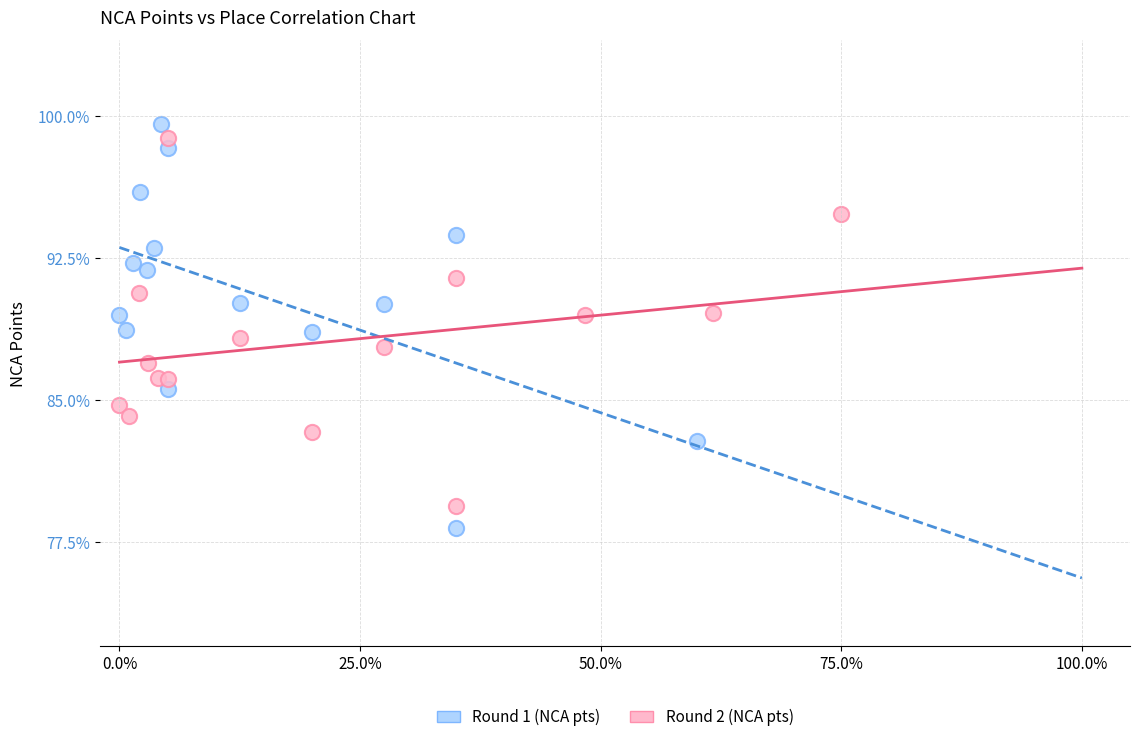

Which series reaches the maximum Y coordinate?

Round 1 (NCA pts)